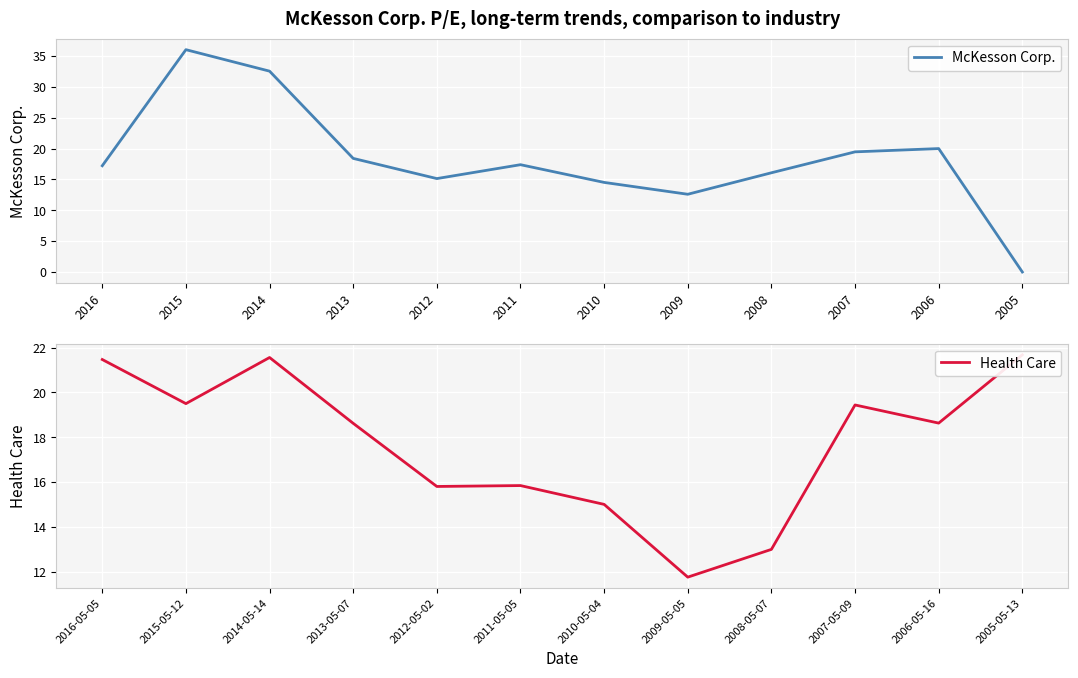

The value of McKesson Corp. at 2014 is 19.8. True or false?

False